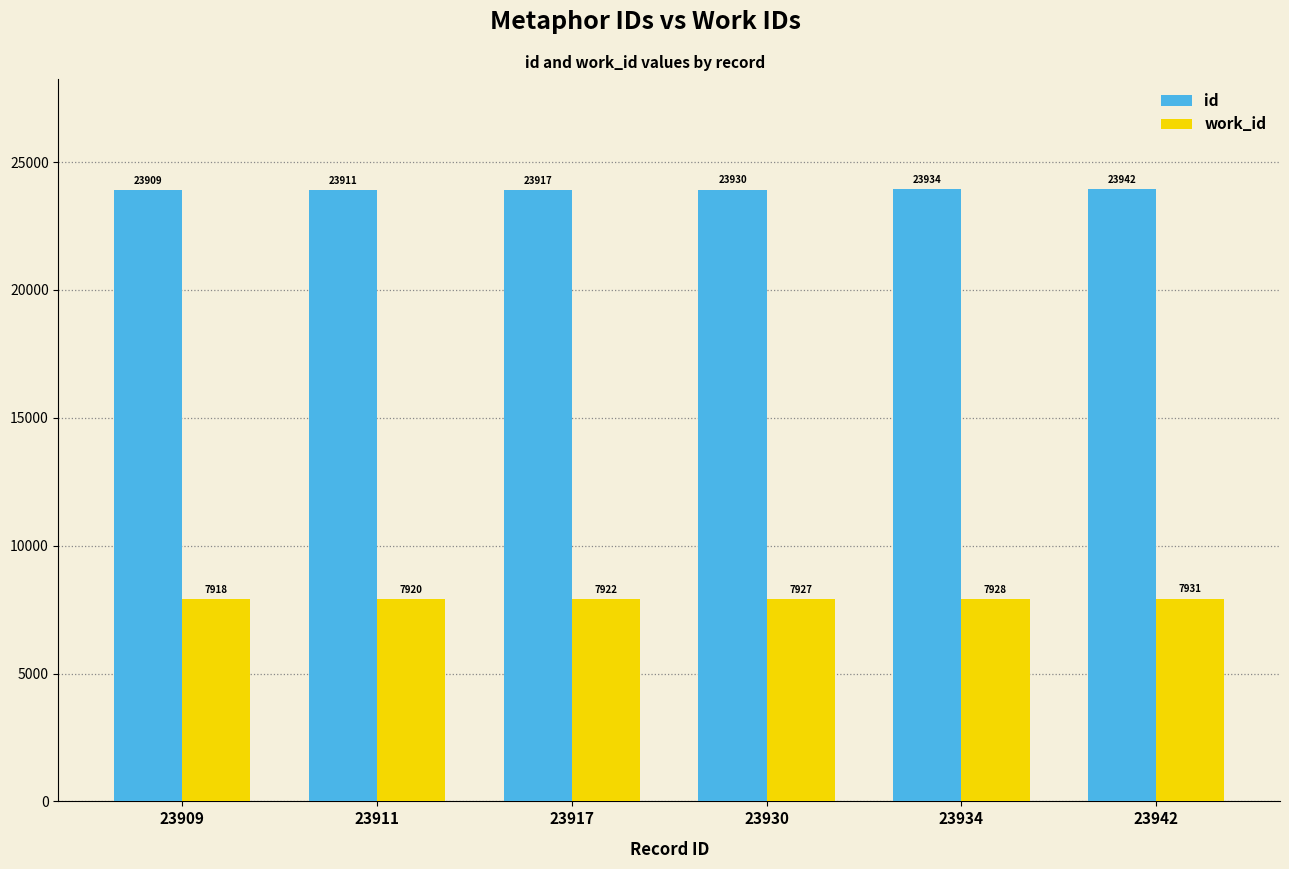

Which series changed the most between 23917 and 23930?

id